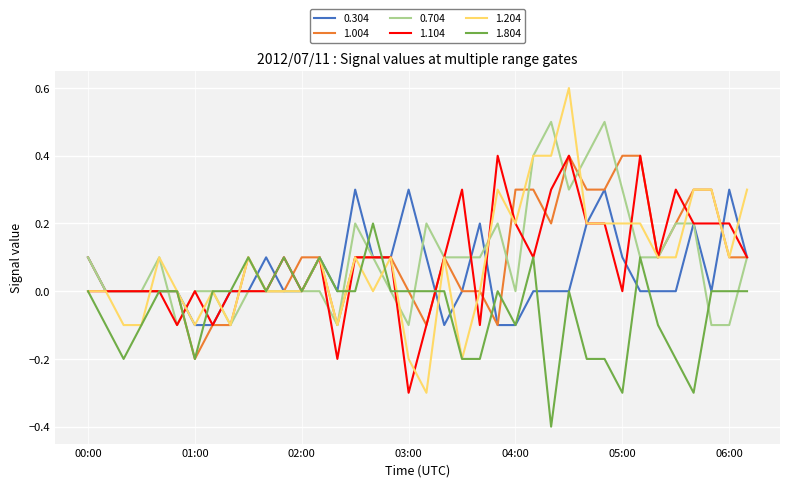

Count the number of data series in this chart.

6